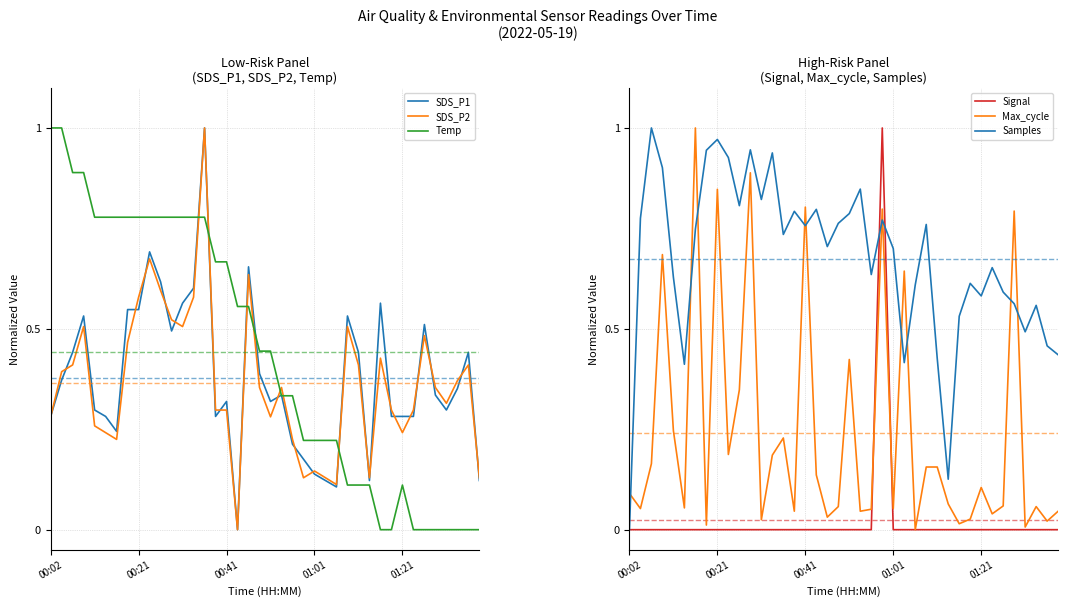

How many values in SDS_P2 are above zero?

39